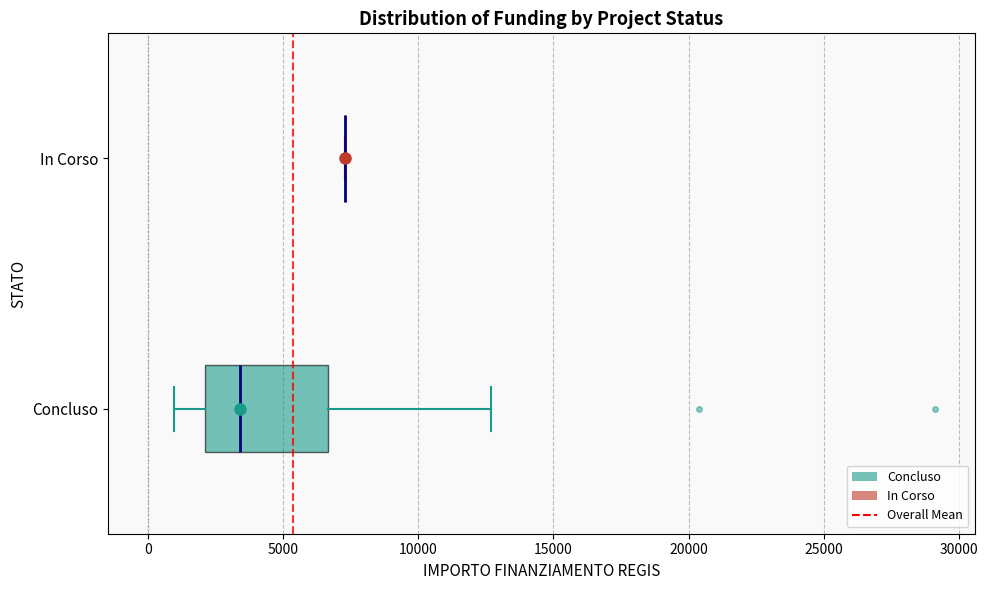

Reading bottom to top, read every box against the x-axis: the position of its median line, the range the box covers, and the ends of its whiskers. The values are not printed on the chart, so give them approximately, as read against the axis.

Concluso: median 3500, box 2000 to 6500, whiskers 1000 to 12500
In Corso: box collapsed to a line at 7500, whiskers 7500 to 7500